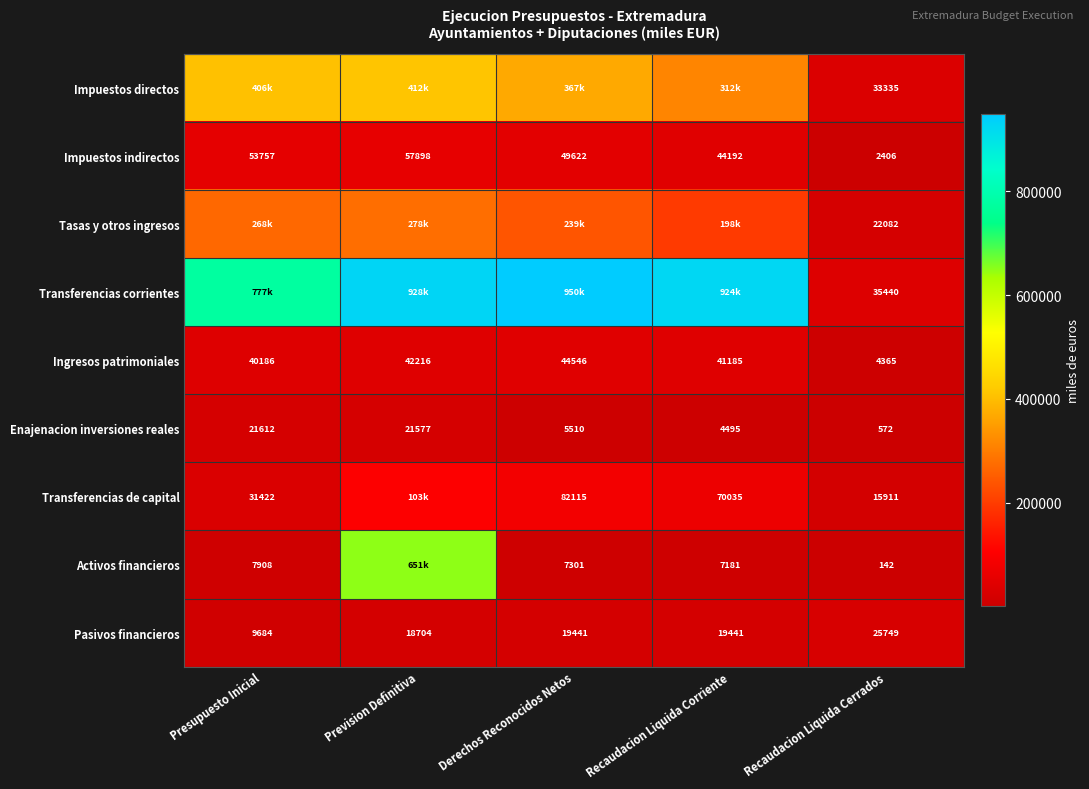

How many values in the Ingresos patrimoniales series are below 41185?

2